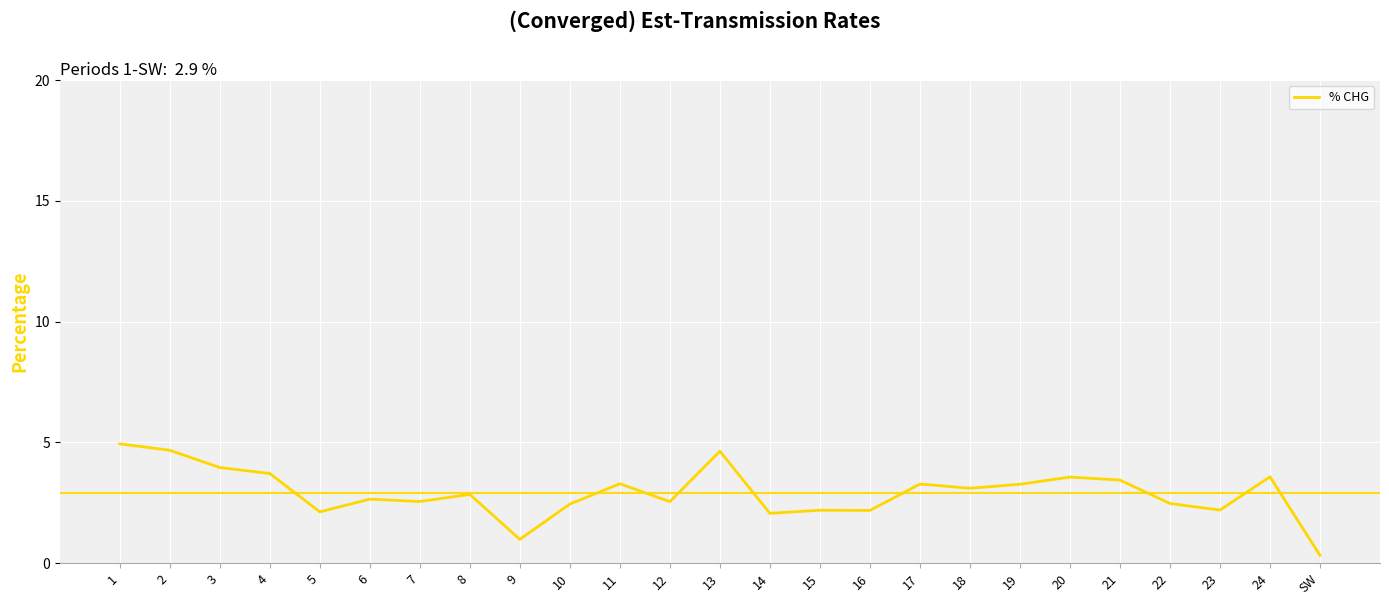

At which category does the chart reach its peak across all series?

1